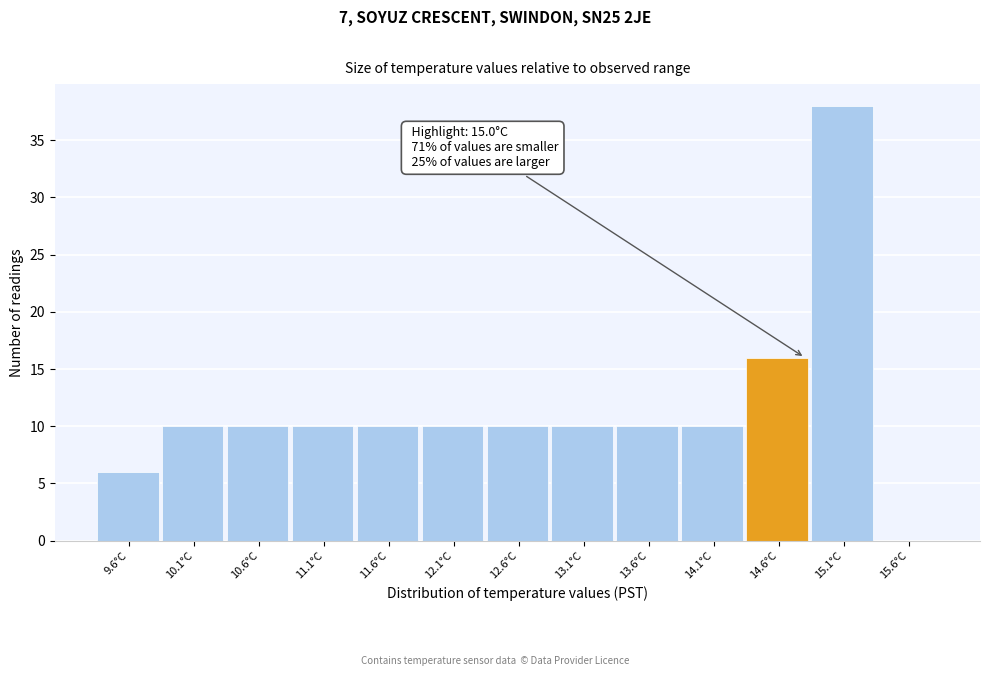

Reading left to right, transcribe all the data shown in this chart.

9.6°C=6	10.1°C=10	10.6°C=10	11.1°C=10	11.6°C=10	12.1°C=10	12.6°C=10	13.1°C=10	13.6°C=10	14.1°C=10	14.6°C=16	15.1°C=38	15.6°C=0